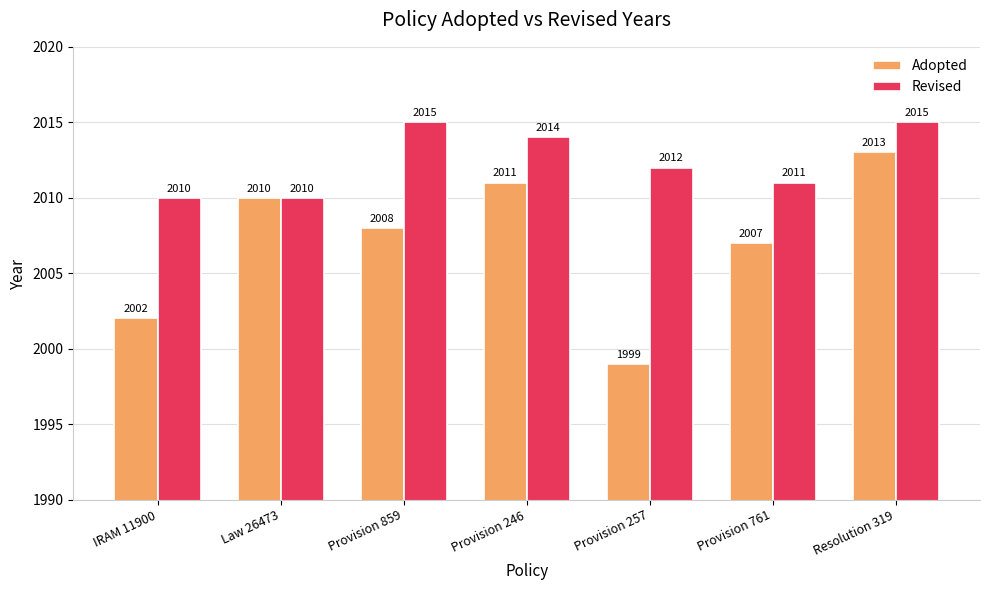

What is the label of the 3rd bar from the left?

Provision 859